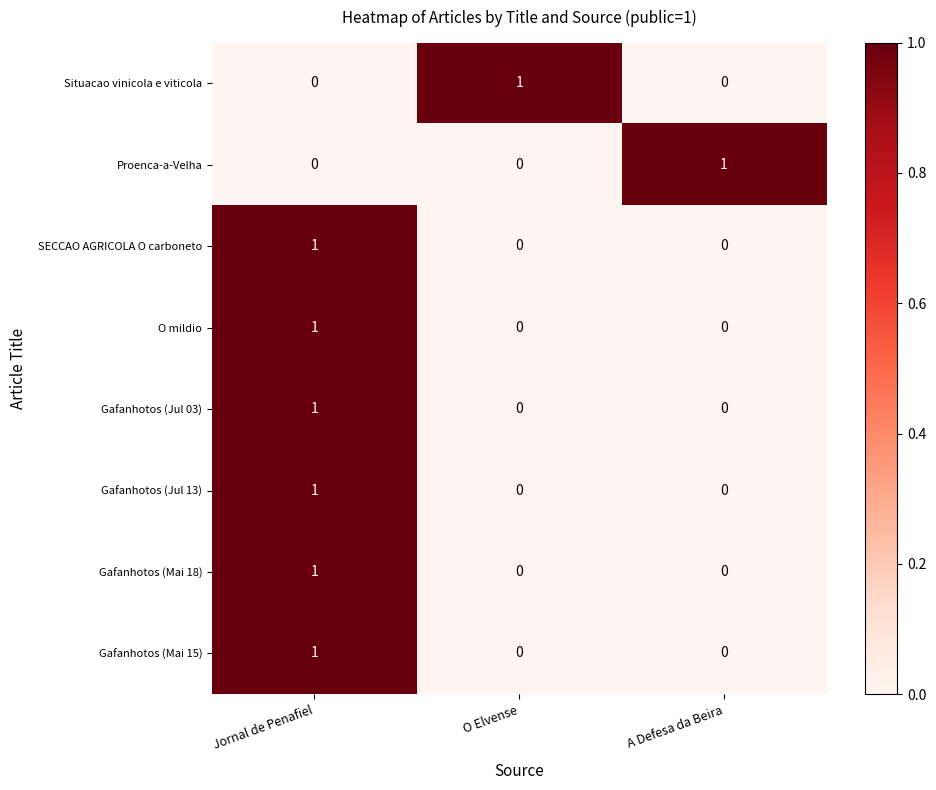

Reading right to left, transcribe all the data shown in this chart.

Situacao vinicola e viticola: 0	1	0
Proenca-a-Velha: 1	0	0
SECCAO AGRICOLA O carboneto: 0	0	1
O mildio: 0	0	1
Gafanhotos (Jul 03): 0	0	1
Gafanhotos (Jul 13): 0	0	1
Gafanhotos (Mai 18): 0	0	1
Gafanhotos (Mai 15): 0	0	1